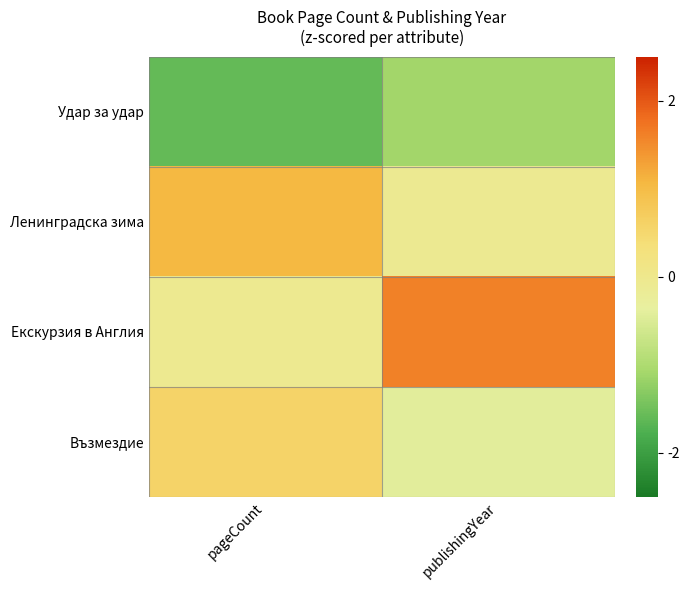

At which category does the chart reach its peak across all series?

publishingYear